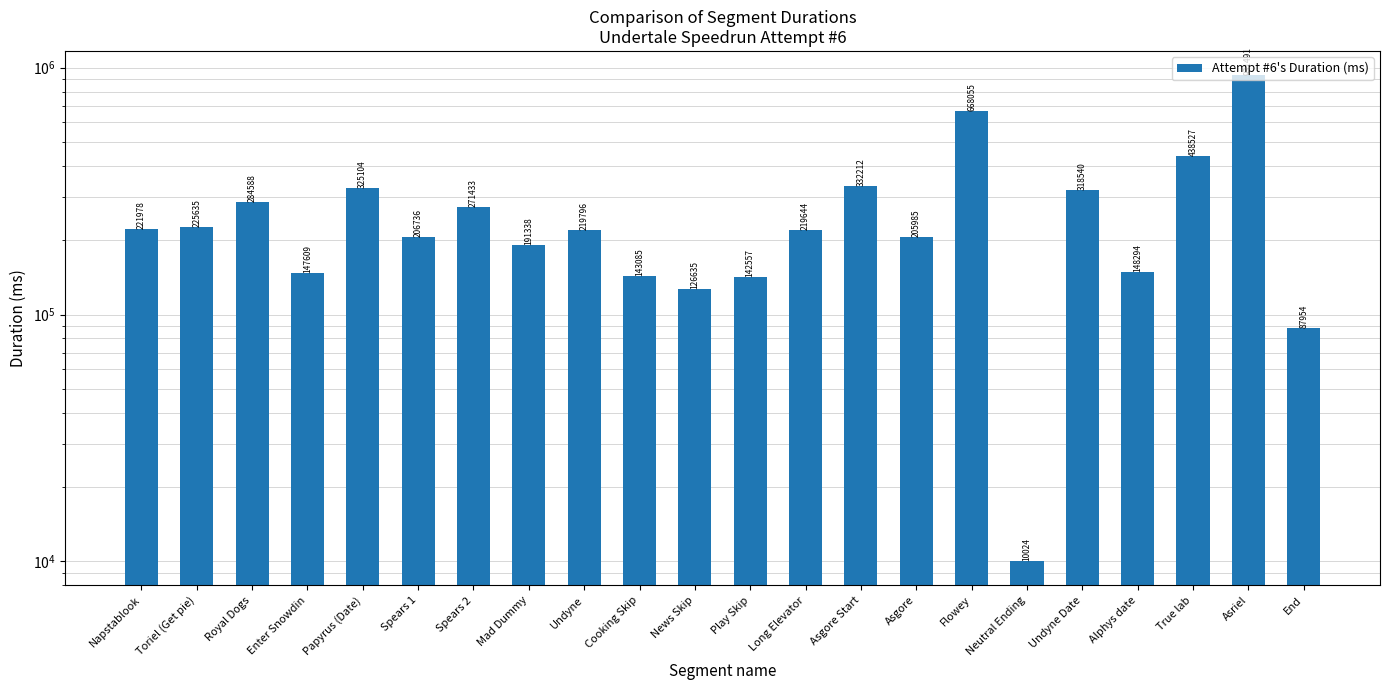

Count the number of values greater than 219796.

10